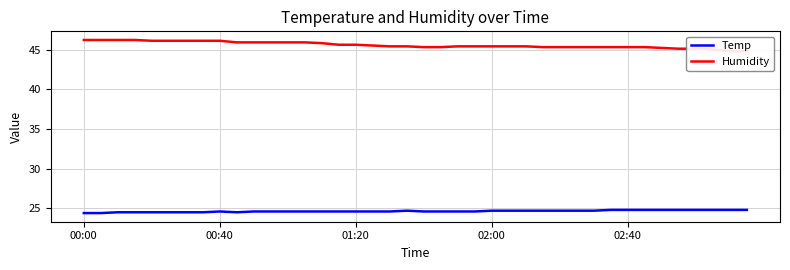

Reading left to right, what are all the values shown in this chart?

Temp: 24.4	24.4	24.5	24.5	24.5	24.5	24.5	24.5	24.6	24.5	24.6	24.6	24.6	24.6	24.6	24.6	24.6	24.6	24.6	24.7	24.6	24.6	24.6	24.6	24.7	24.7	24.7	24.7	24.7	24.7	24.7	24.8	24.8	24.8	24.8	24.8	24.8	24.8	24.8	24.8
Humidity: 46.2	46.2	46.2	46.2	46.1	46.1	46.1	46.1	46.1	45.9	45.9	45.9	45.9	45.9	45.8	45.6	45.6	45.5	45.4	45.4	45.3	45.3	45.4	45.4	45.4	45.4	45.4	45.3	45.3	45.3	45.3	45.3	45.3	45.3	45.2	45.1	45.1	45.0	44.8	44.8